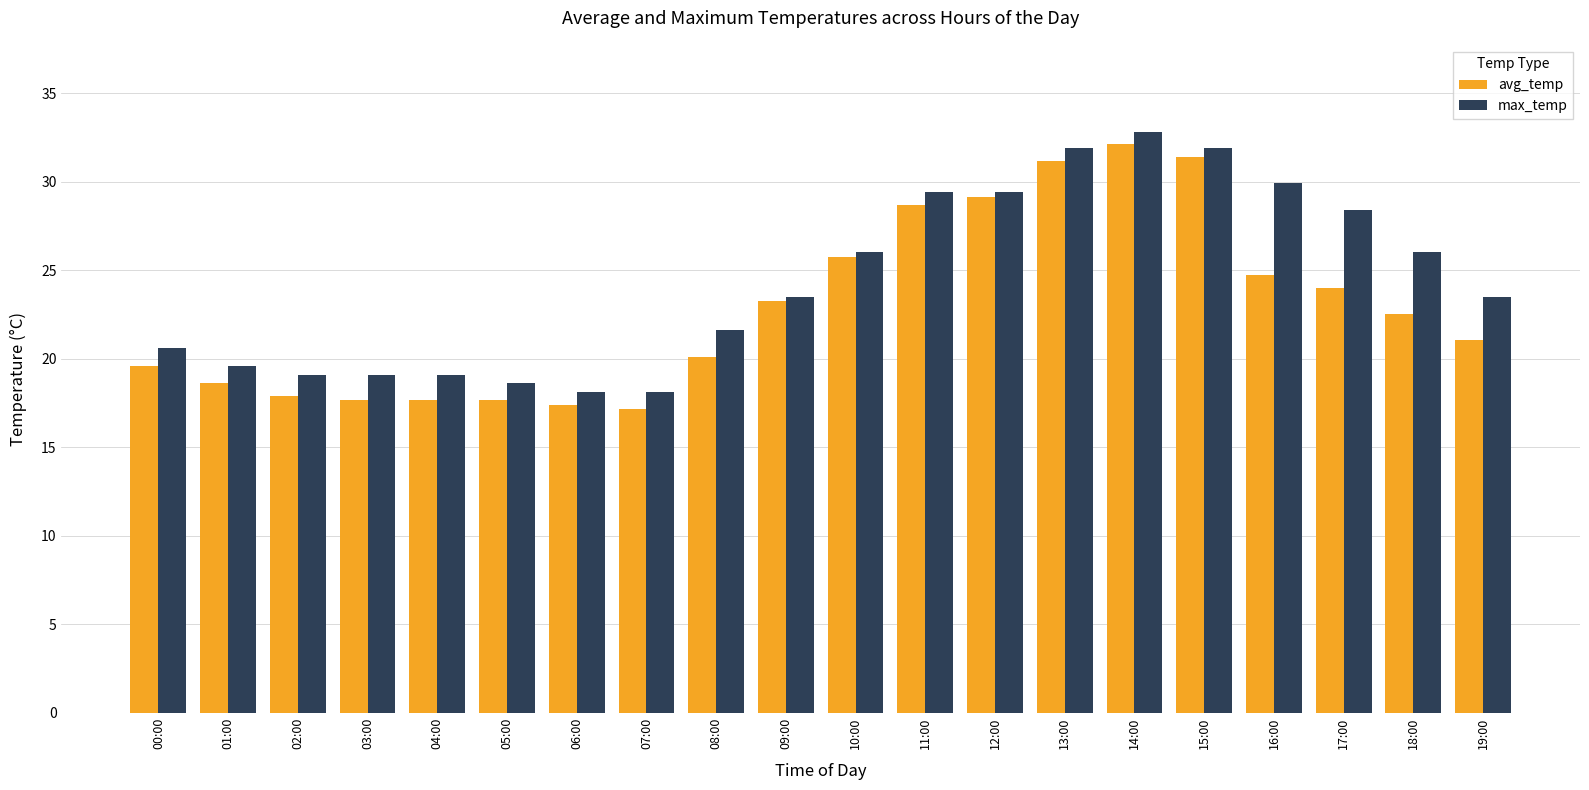

At how many categories does at least one series exceed 21?

12